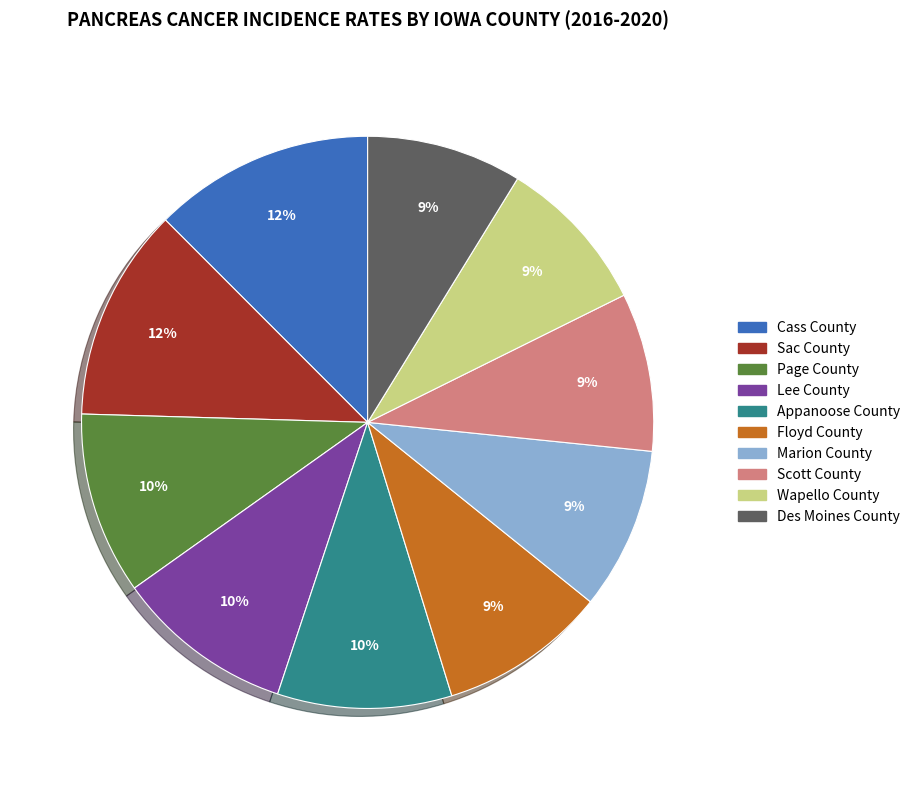

To the nearest percent, what is the average slice percentage?

10%